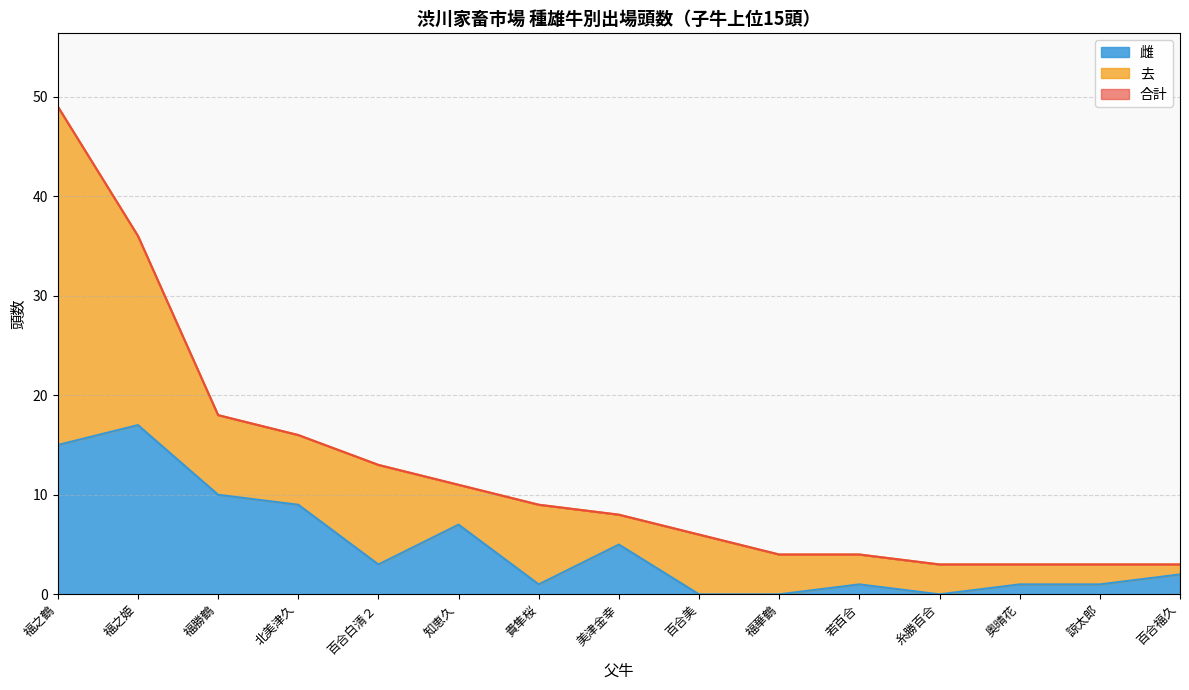

How many data points does each series have?

15